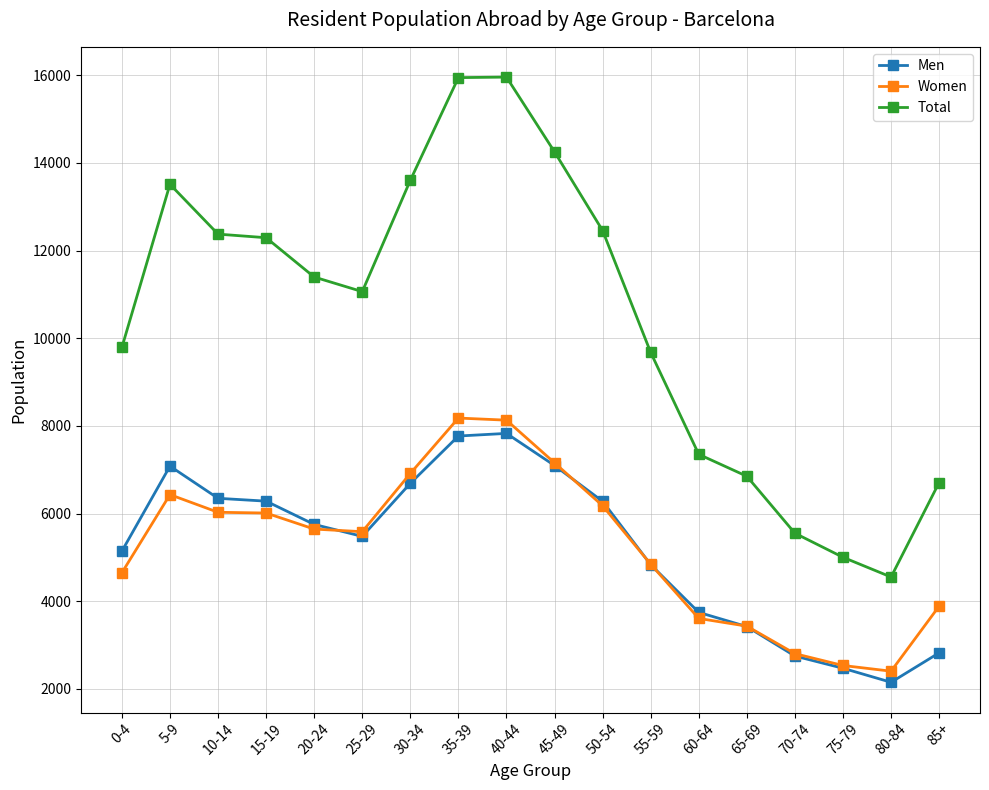

How many lines are shown in the chart?

3